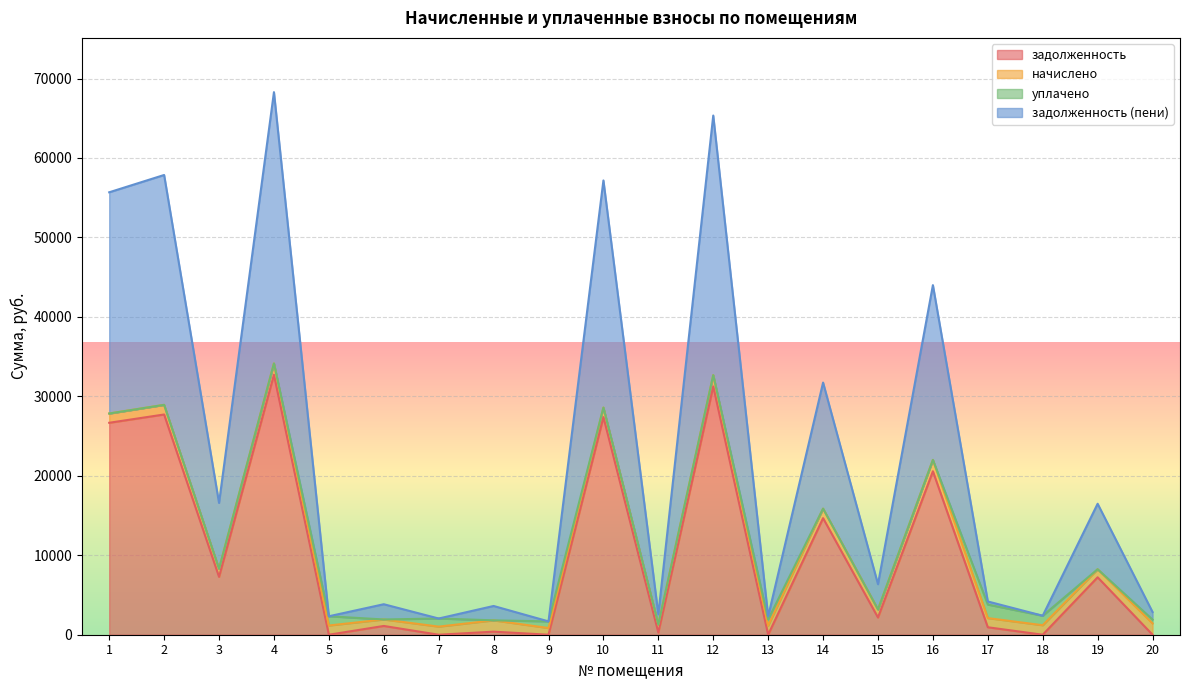

Which series has the largest total across all categories?

задолженность (пени)